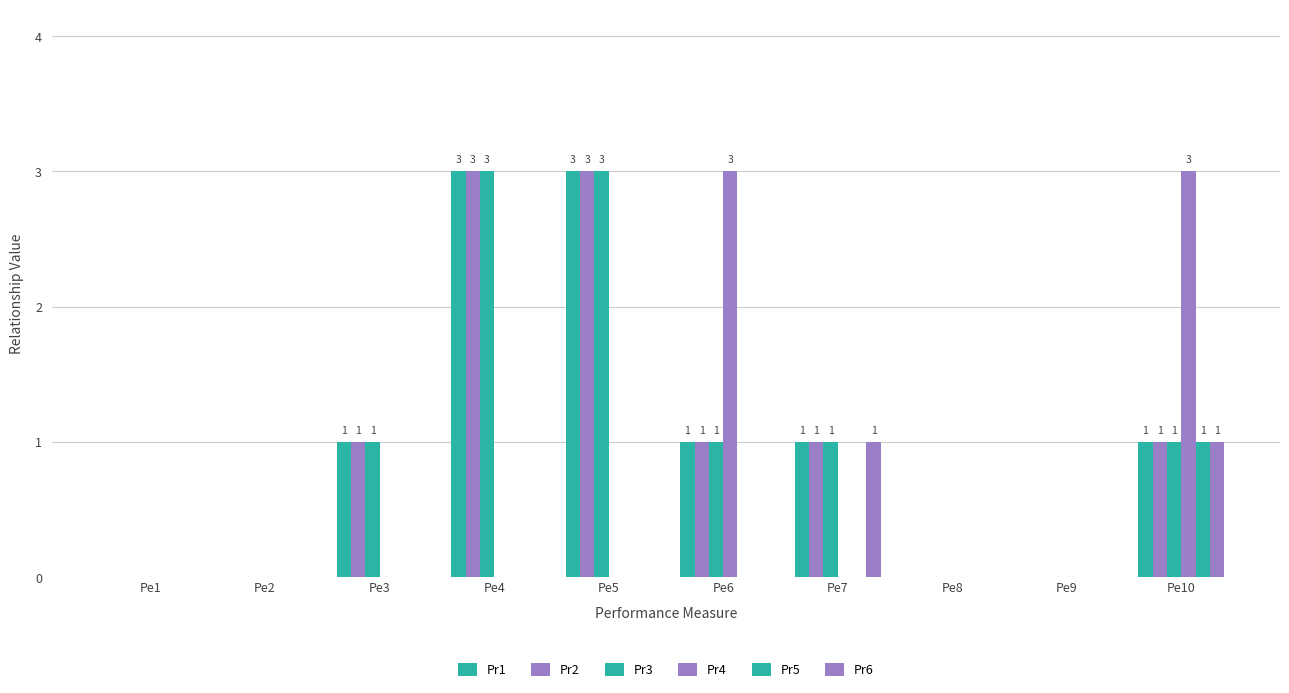

Where does the Pr3 series first go above 1?

Pe4